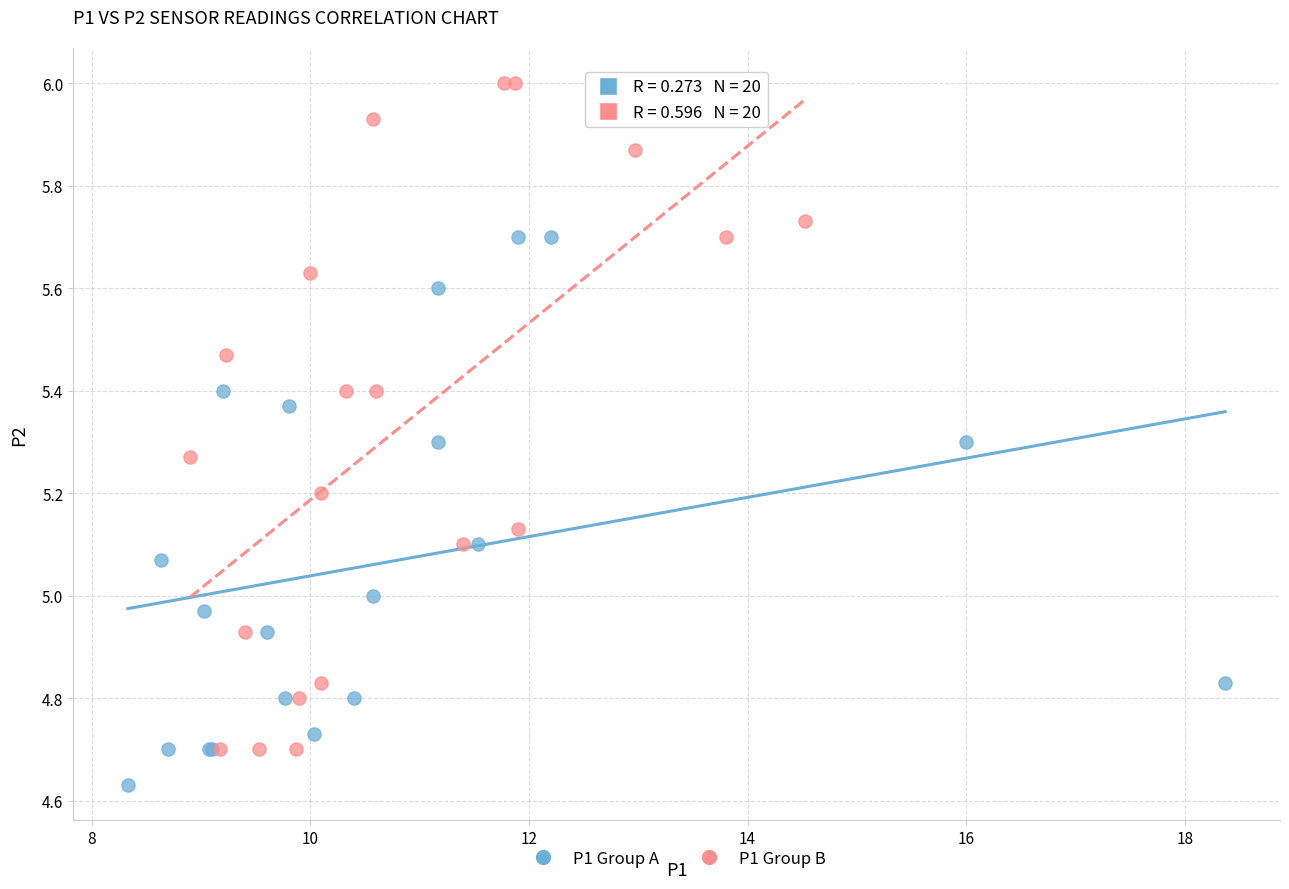

Which series contains the highest Y value?

P1 Group B